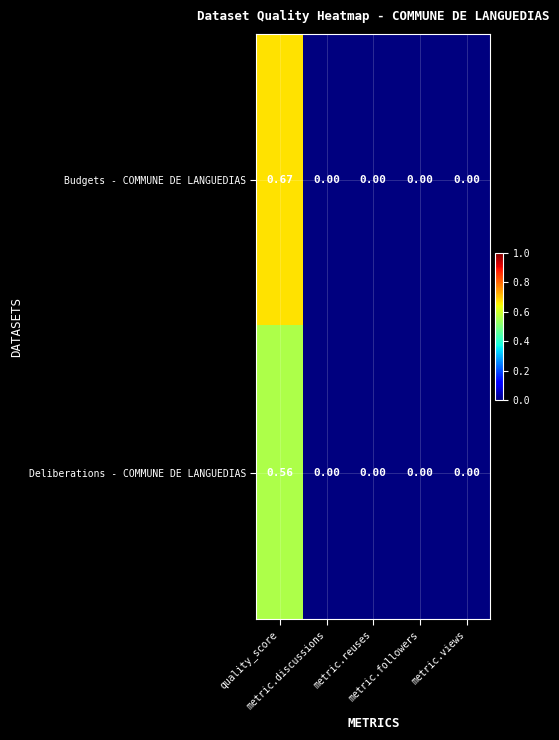

Rank the series by their maximum value, from lowest to highest.

Deliberations - COMMUNE DE LANGUEDIAS, Budgets - COMMUNE DE LANGUEDIAS